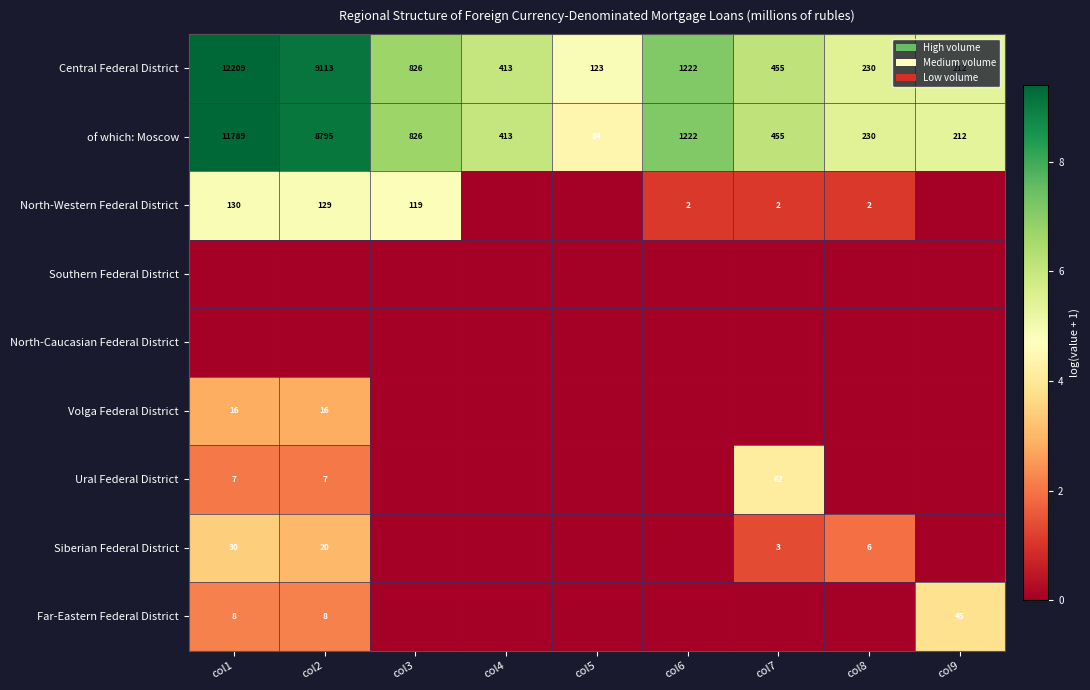

What is the sum of all Central Federal District values?

24803